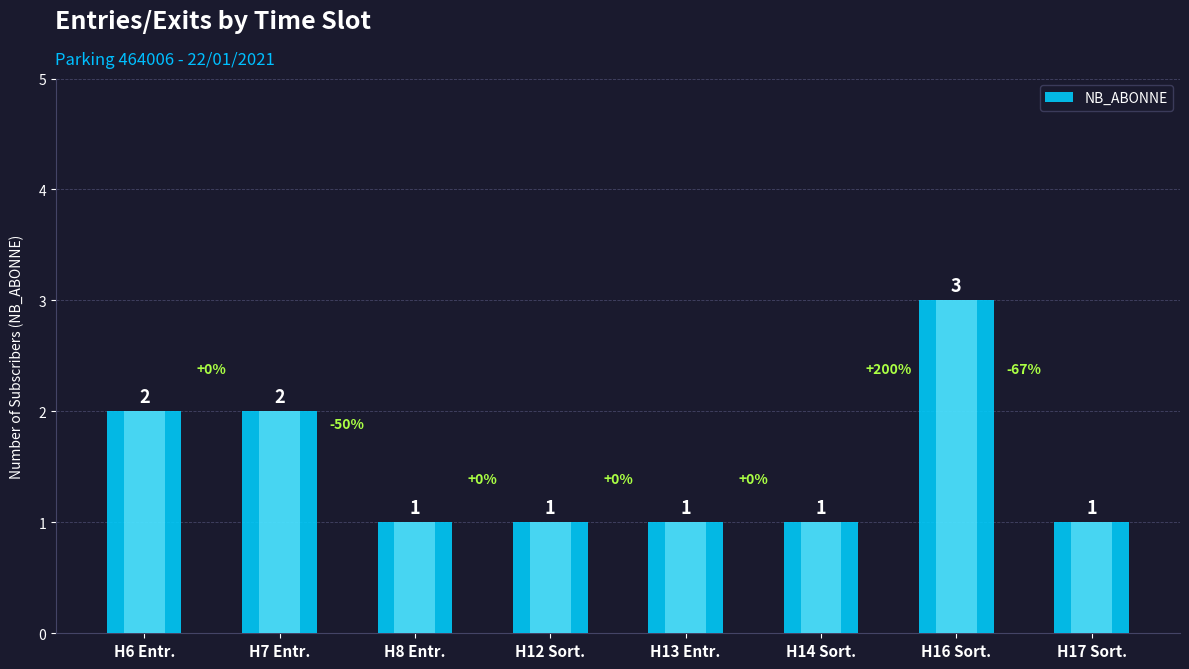

List the labels in order of value, largest first.

H16 Sort., H6 Entr., H7 Entr., H8 Entr., H12 Sort., H13 Entr., H14 Sort., H17 Sort.